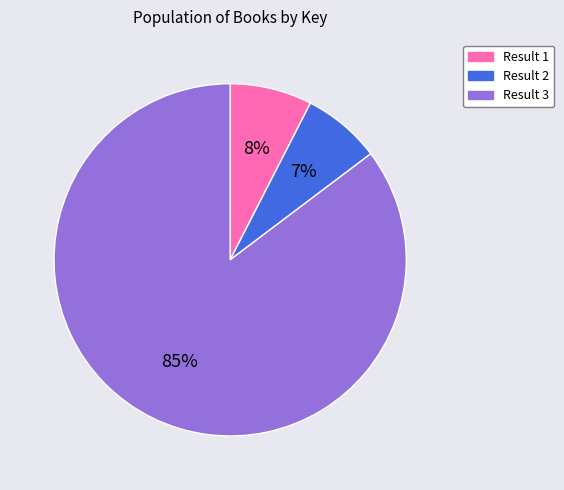

Between Result 3 and Result 1, which is larger?

Result 3